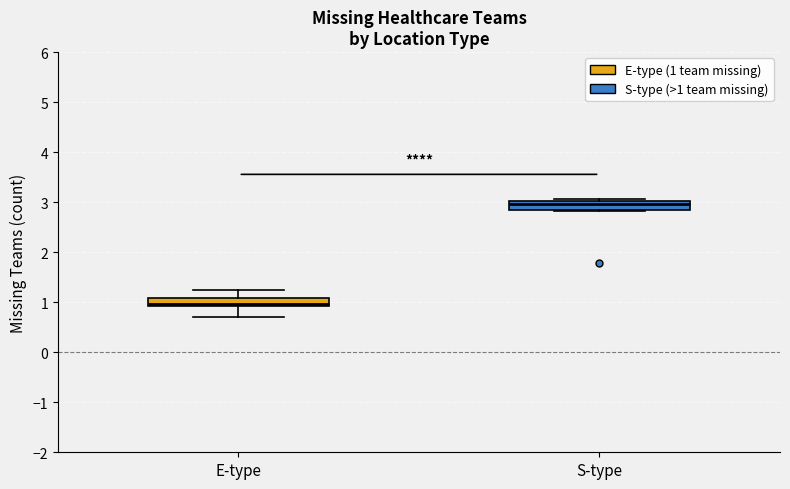

Which box's median line is the highest?

S-type